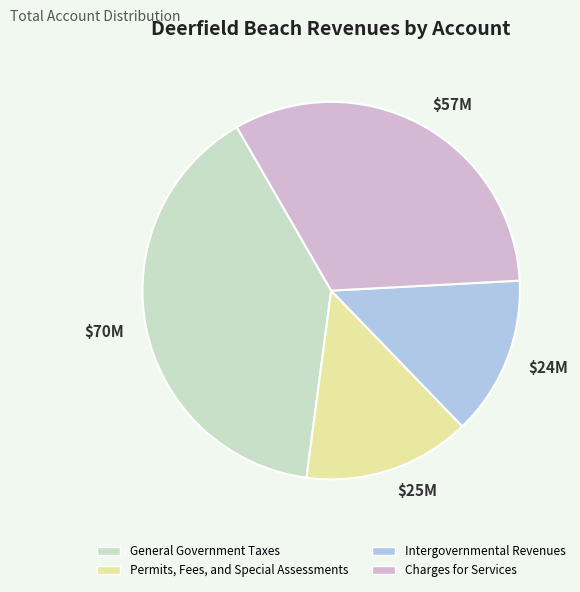

How many segments does this pie chart have?

4